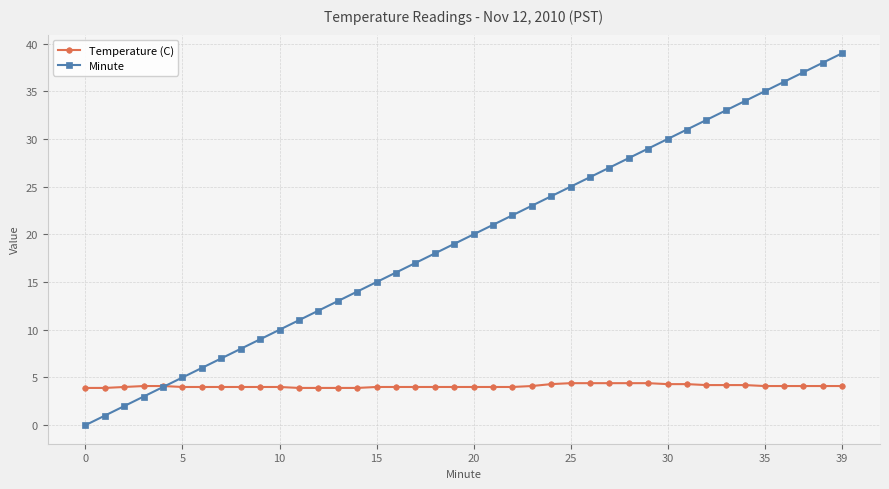

True or false: Minute has more than 1 interior local peaks.

False